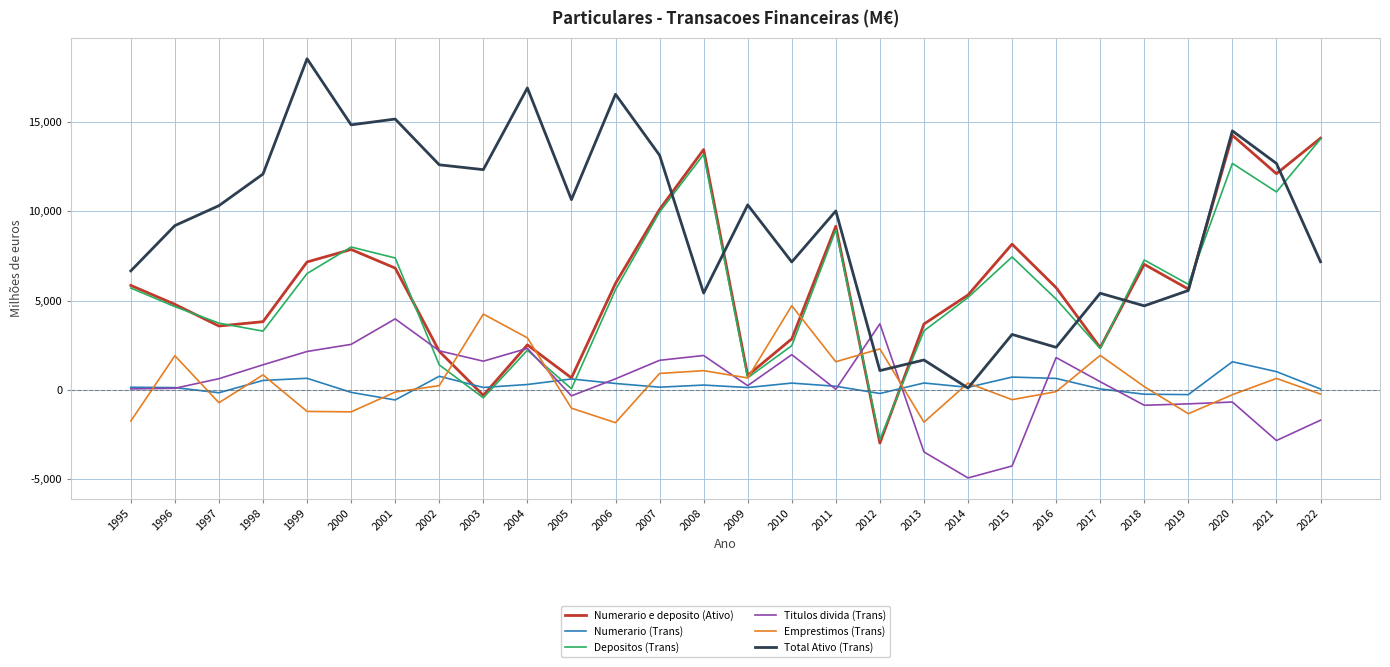

What is the difference between the highest and lowest values at 2005?

11680.5